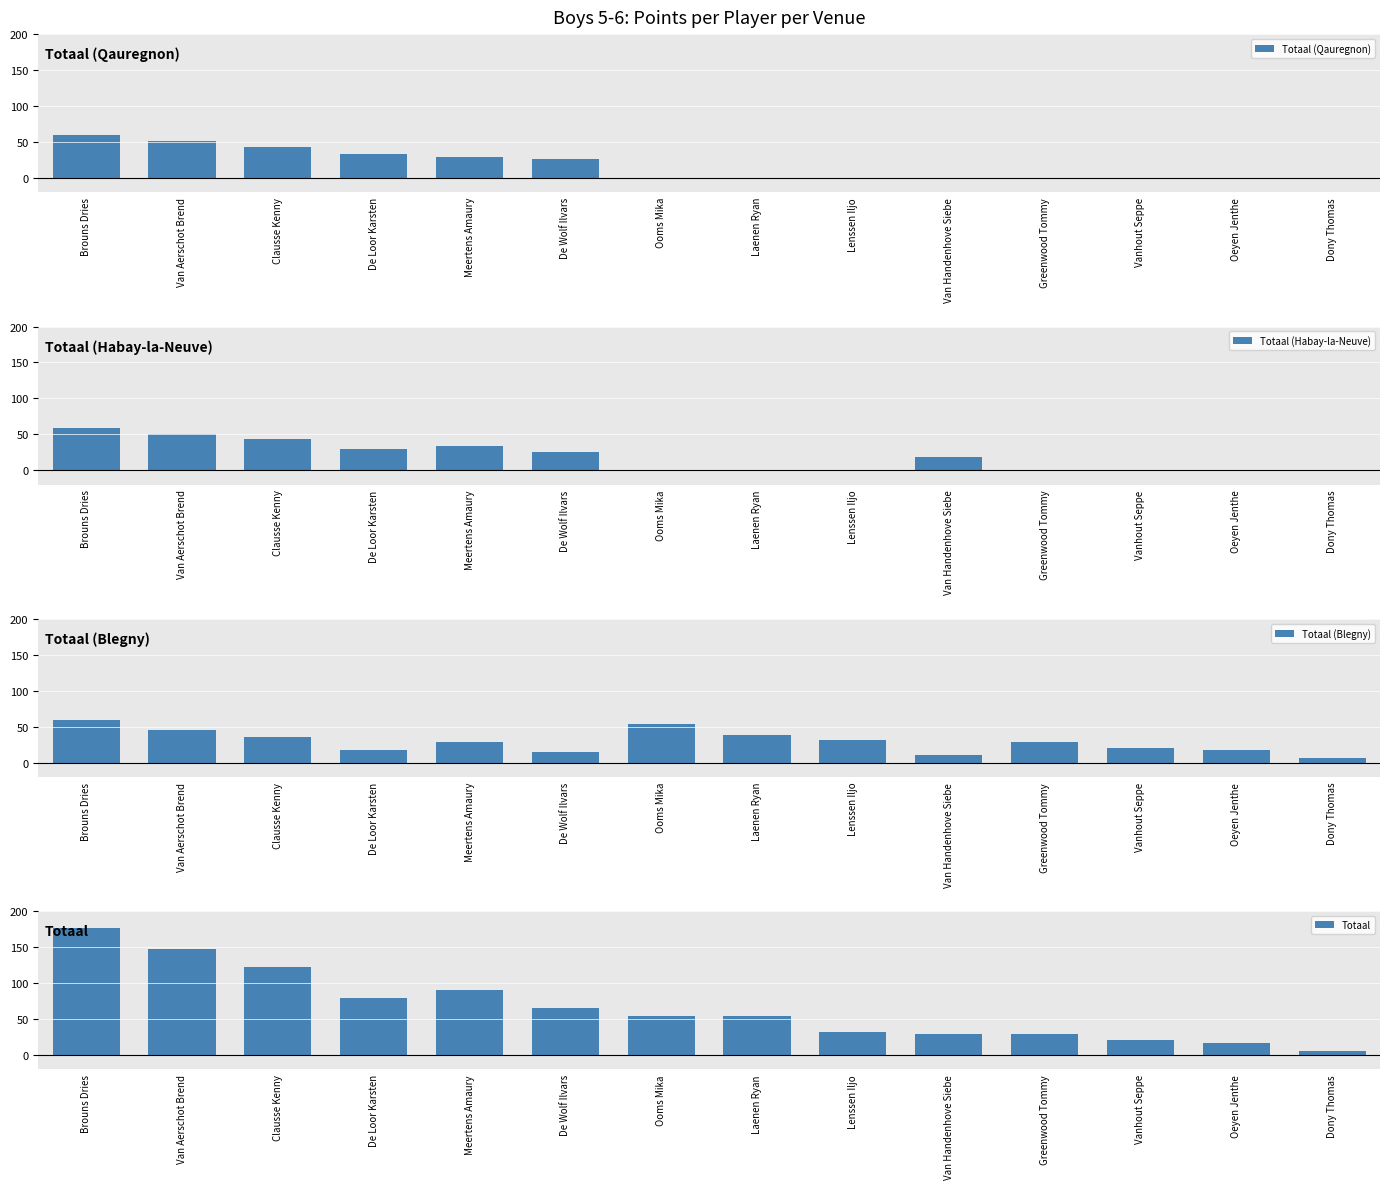

Are the bars grouped side by side (vs. stacked)?

Yes